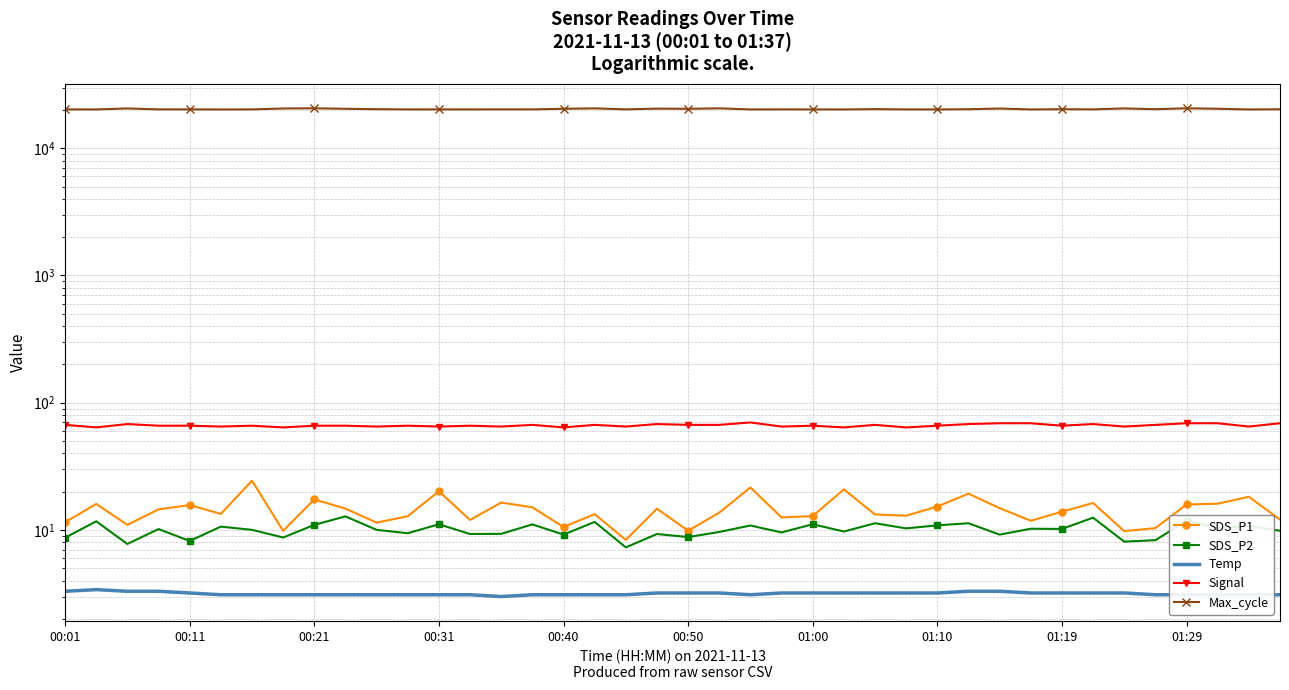

Where is the first local minimum for Max_cycle?

00:11